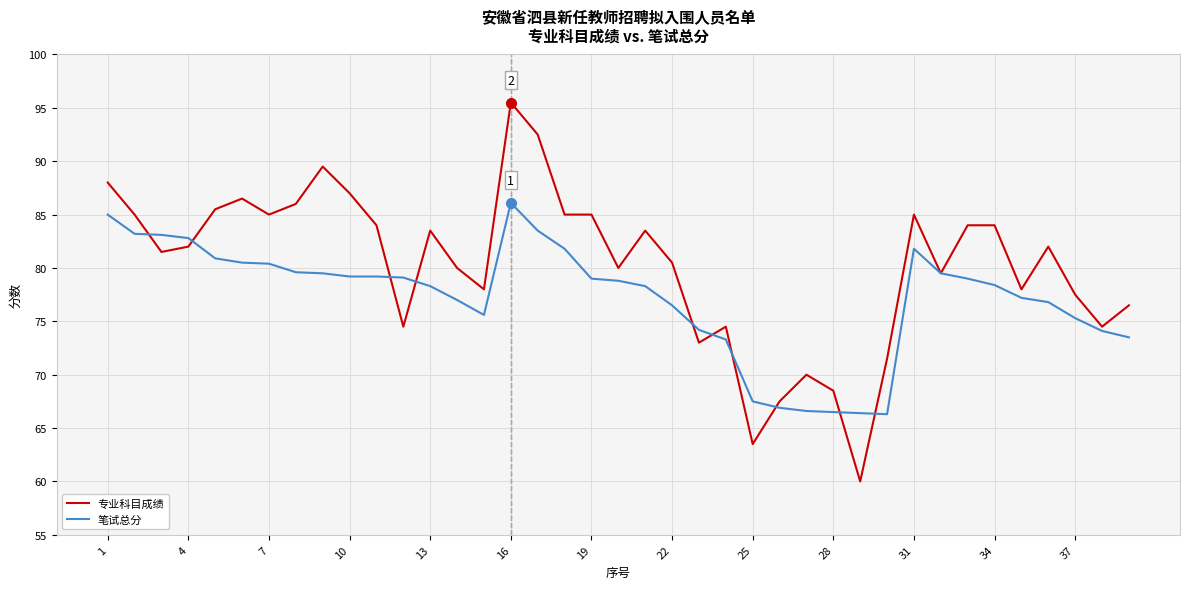

What is the maximum value for 专业科目成绩?

95.5